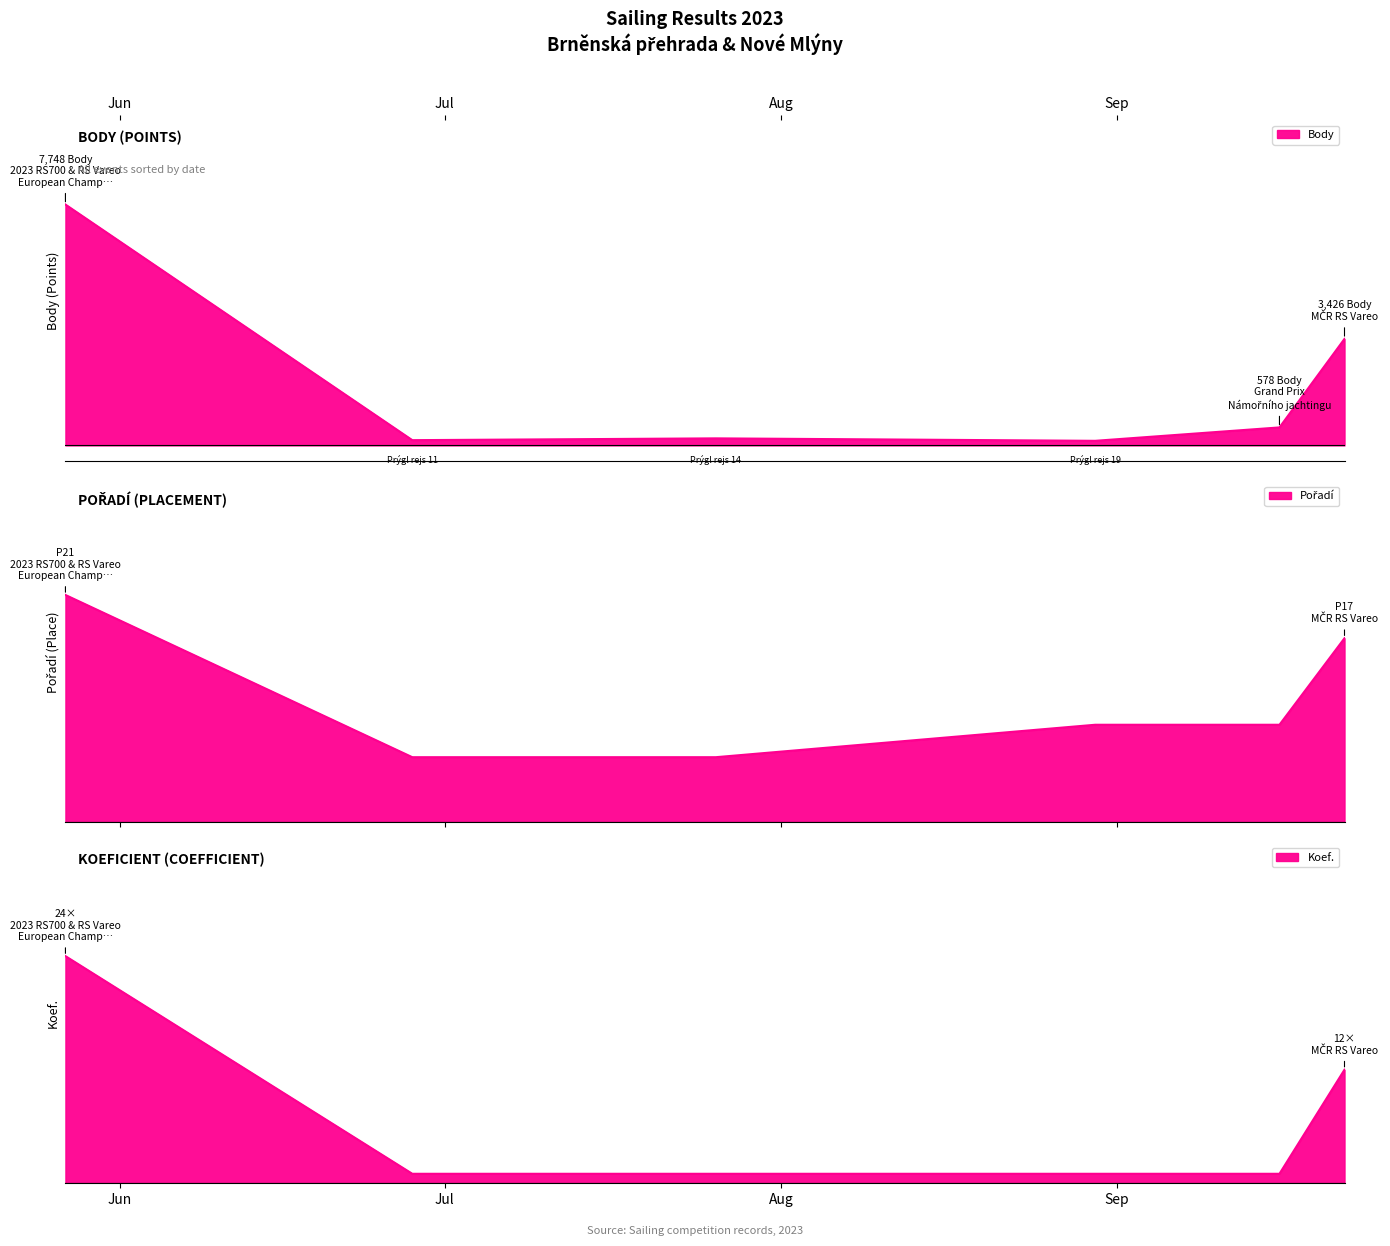

Reading right to left, transcribe all the data shown in this chart.

Body: 3426	578	147	226	168	7748
Pořadí: 17	9	9	6	6	21
Koef.: 12	1	1	1	1	24